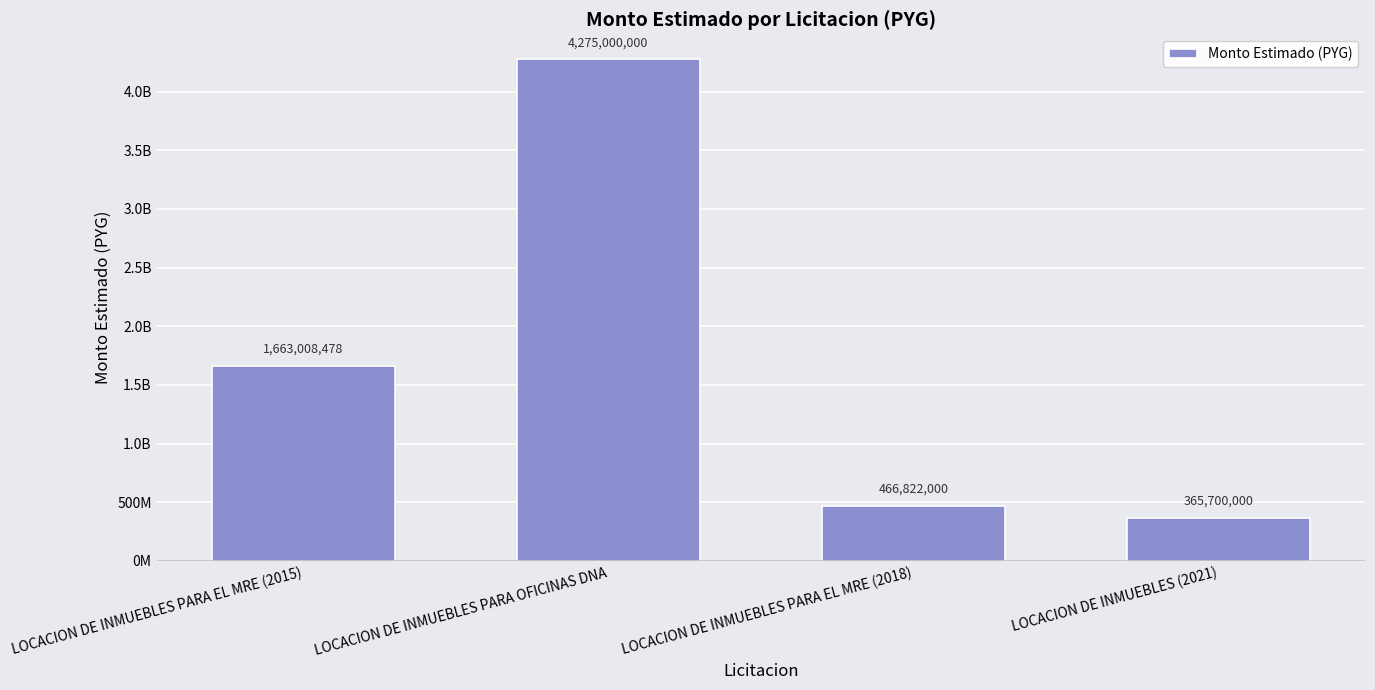

What is the difference between the values at LOCACION DE INMUEBLES PARA EL MRE (2015) and LOCACION DE INMUEBLES PARA OFICINAS DNA?

2611991522